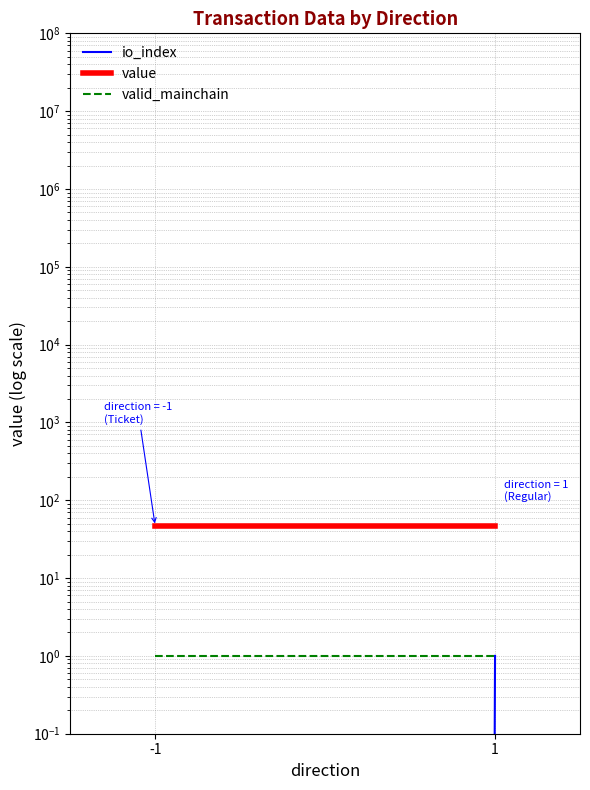

Rank the categories by value value from highest to lowest.

-1, 1